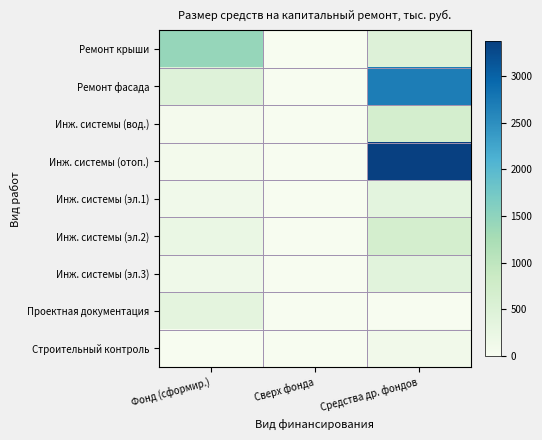

Which series has the largest total across all categories?

Инж. системы (отоп.)